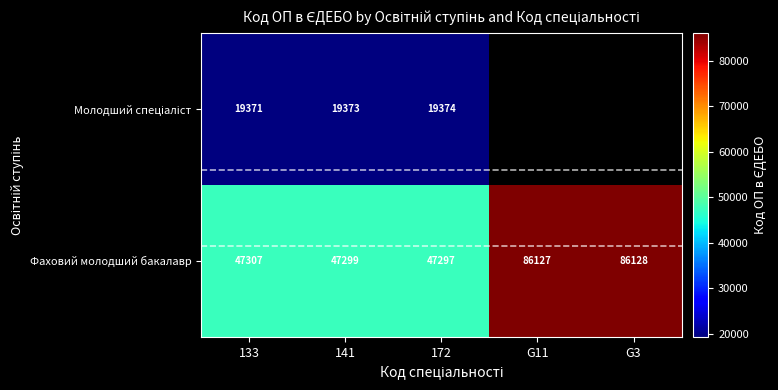

At which category is the sum across all series the highest?

133